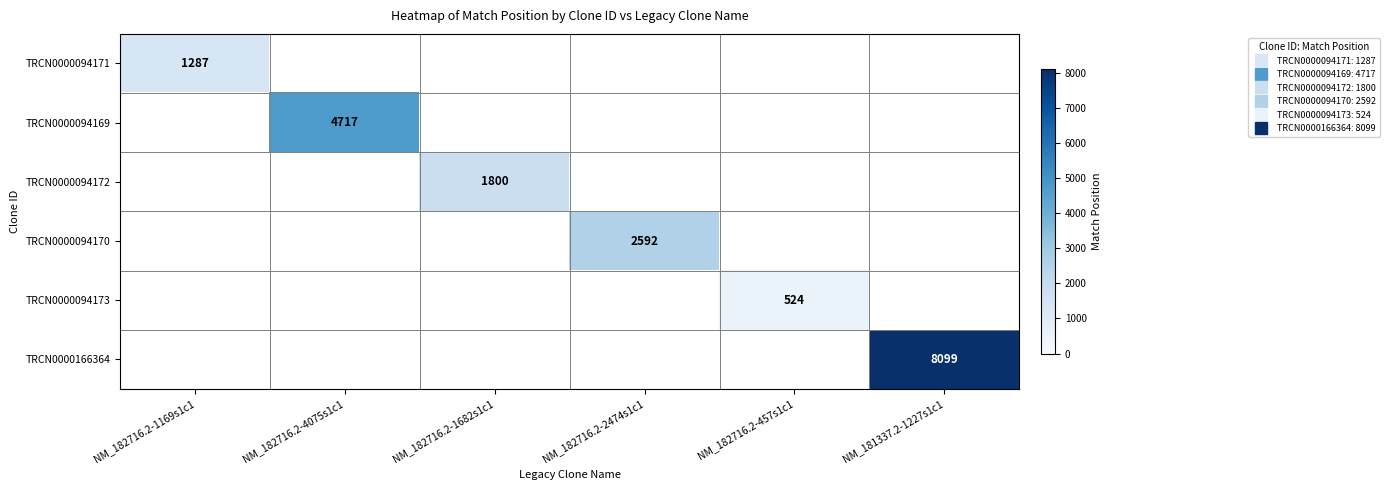

Which category has the highest value in the TRCN0000094171 series?

NM_182716.2-1169s1c1